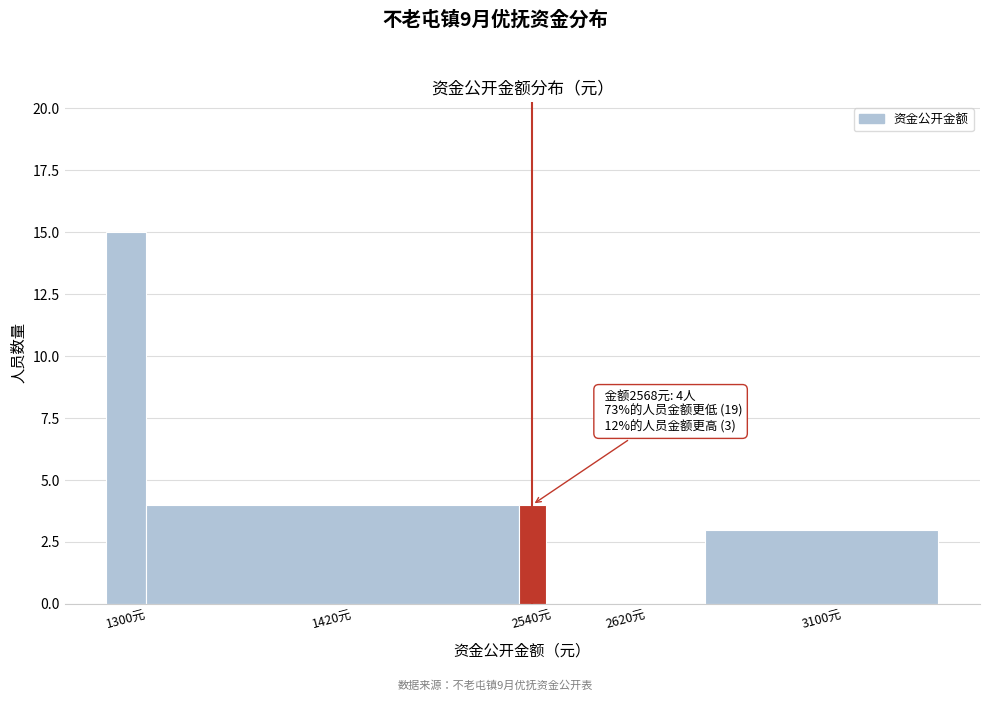

Reading right to left, what are all the values shown in this chart?

3100元=3	2620元=0	2540元=4	1420元=4	1300元=15